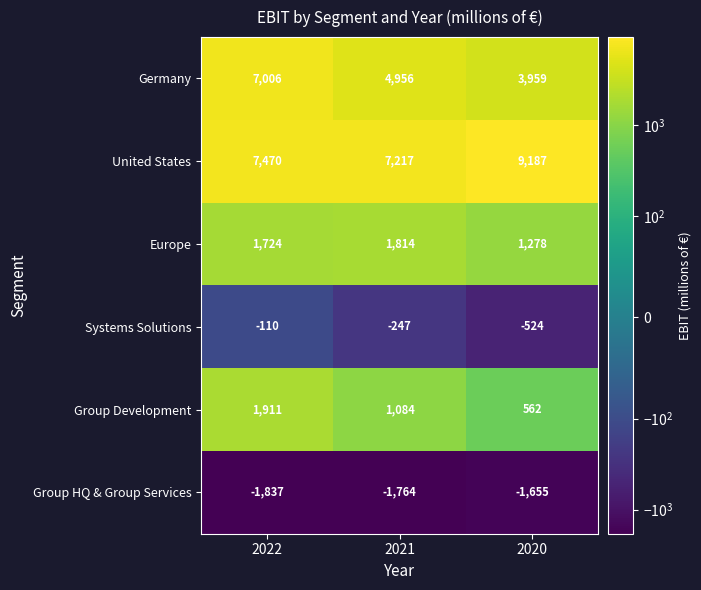

What is the smallest value displayed?

-1837